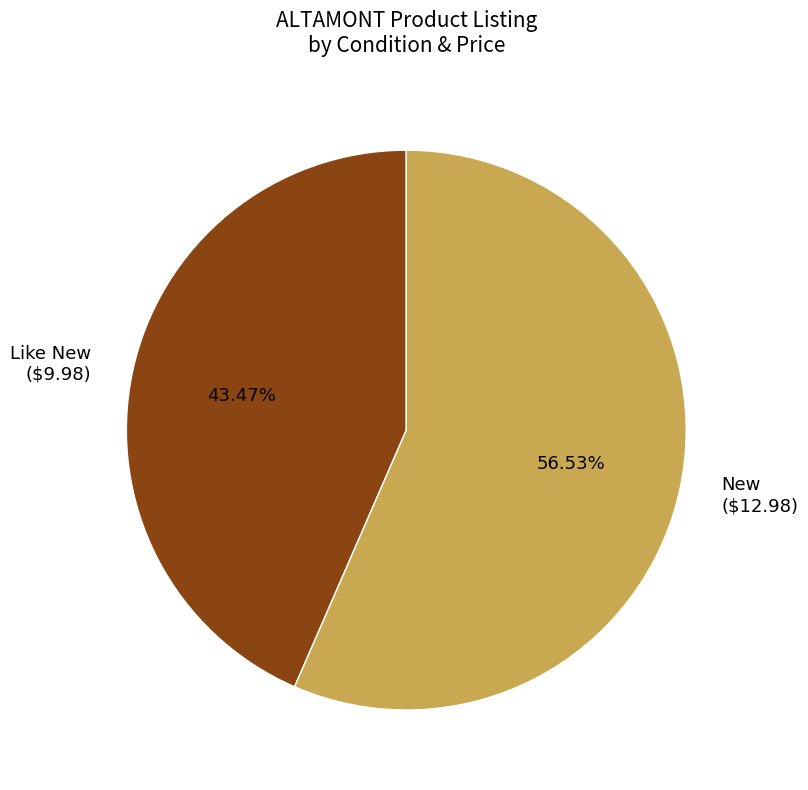

To the nearest percent, what is the average slice percentage?

50%